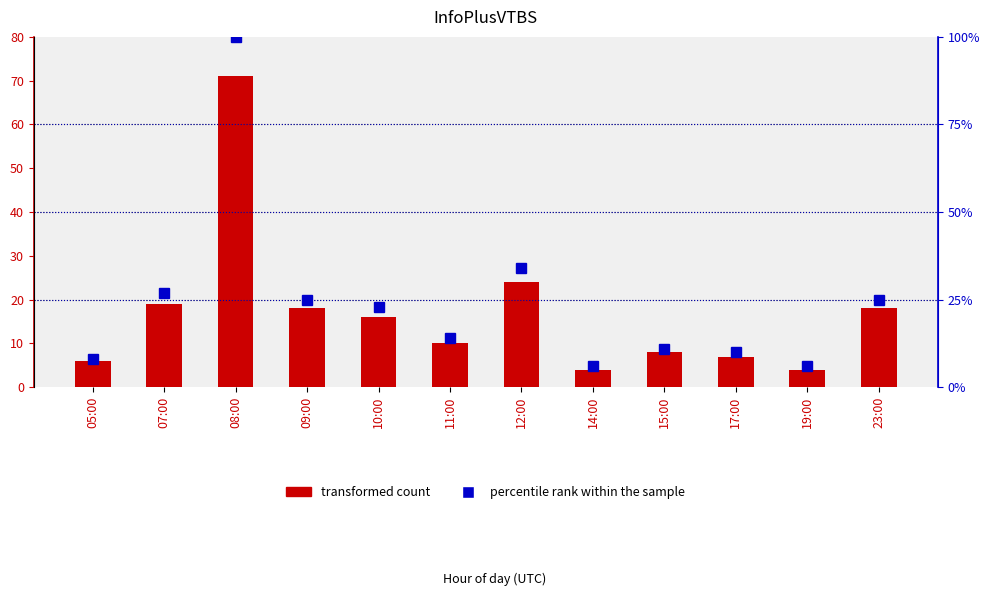

Which series has the widest spread of values?

percentile rank within the sample